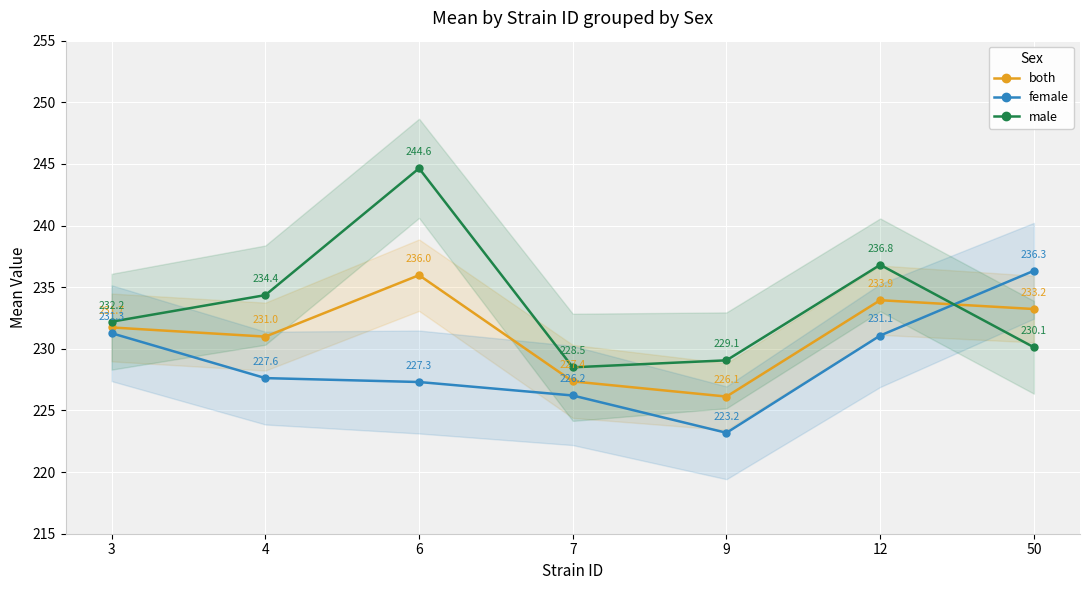

At which category is the sum across all series the highest?

6